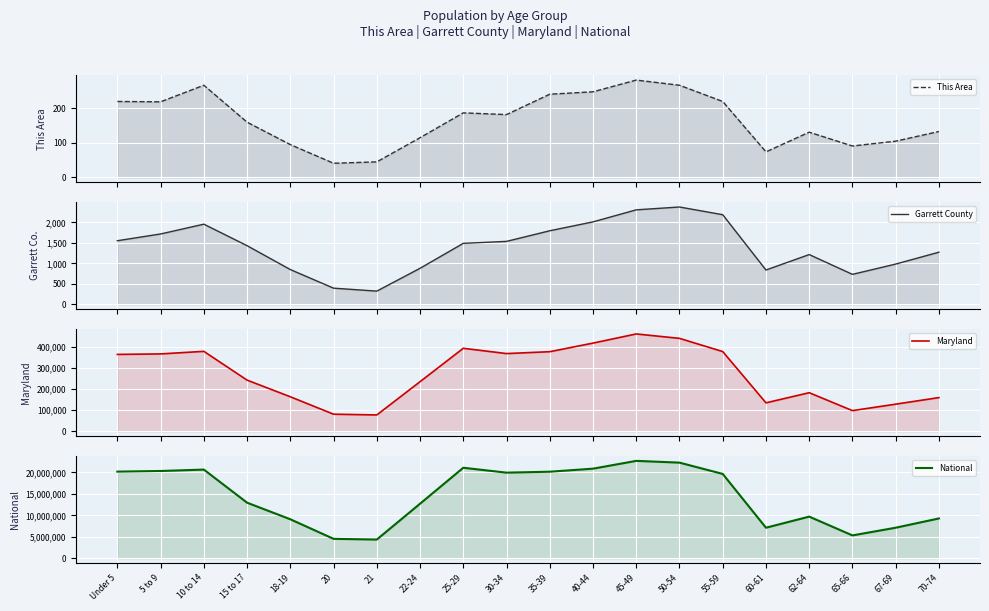

The This Area series shows 74 at 60-61. True or false?

True